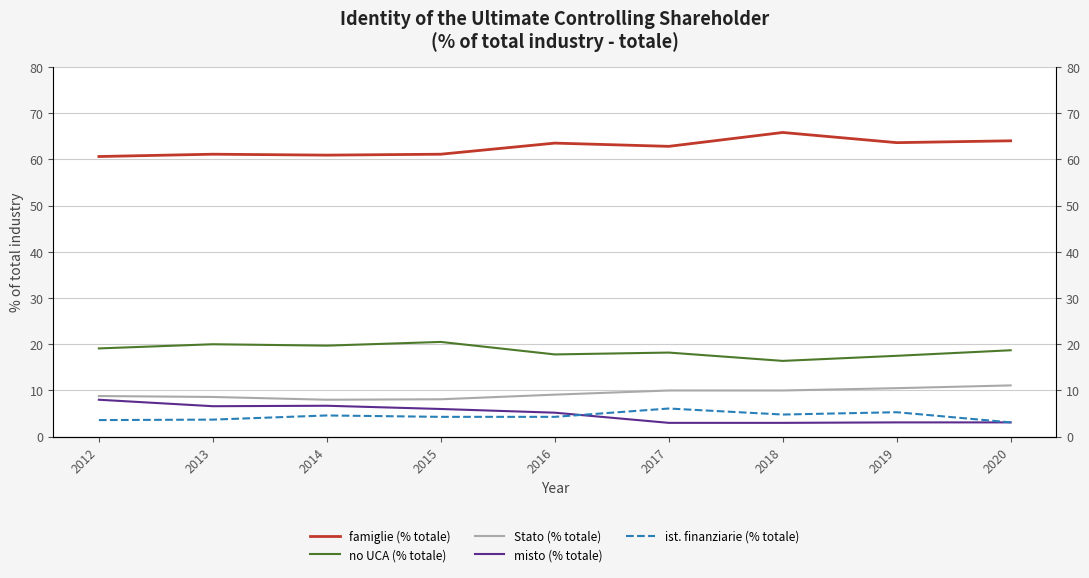

True or false: misto (% totale) has a value of 1.9 at 2015.

False